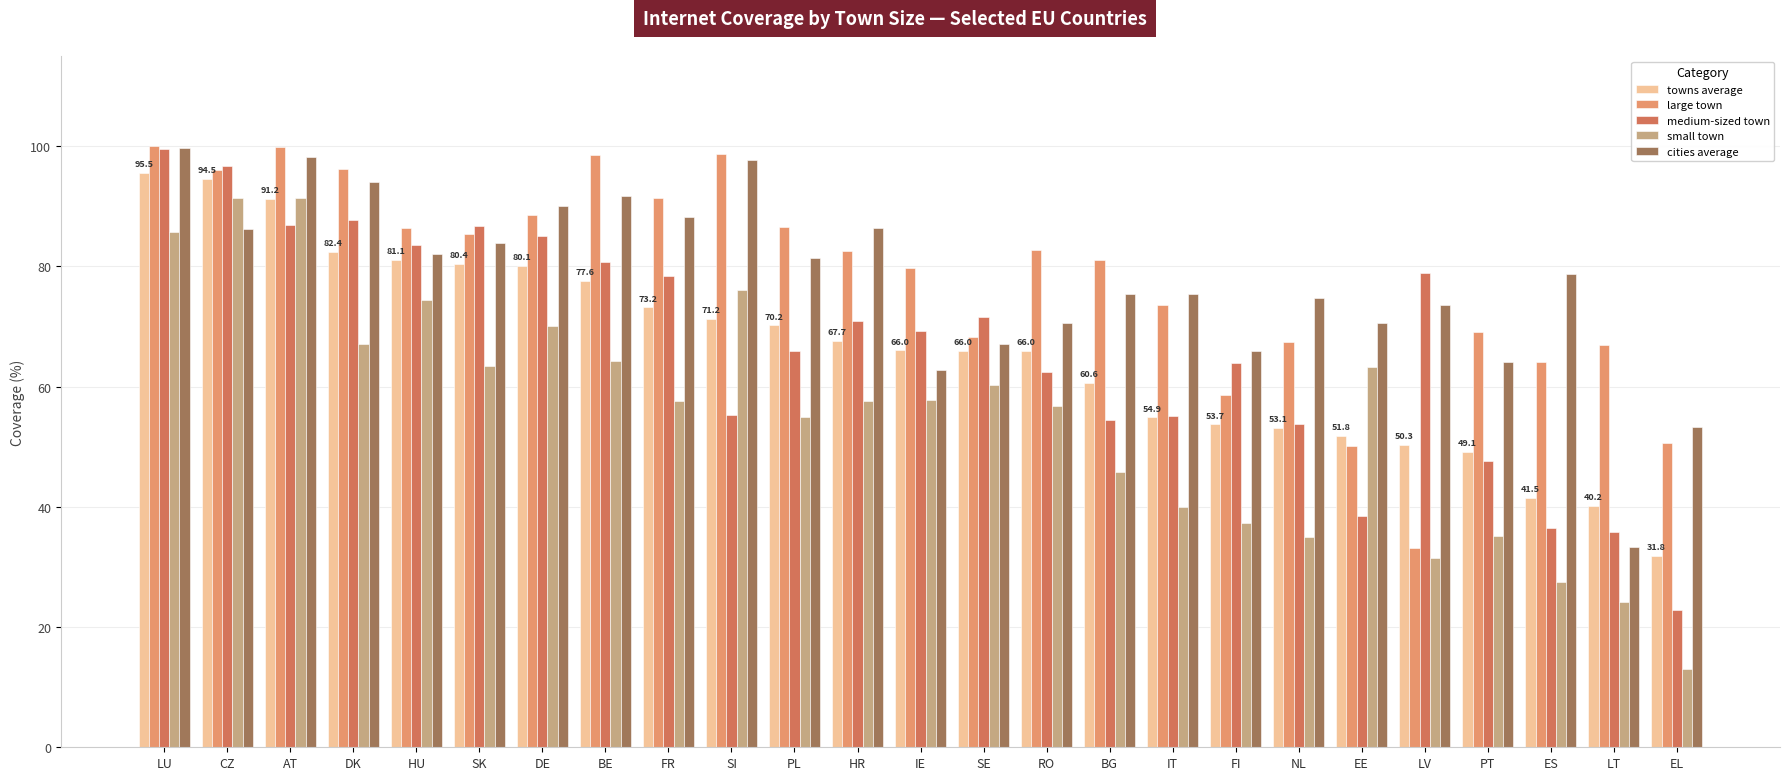

The small town series shows 58.7 at LU. True or false?

False